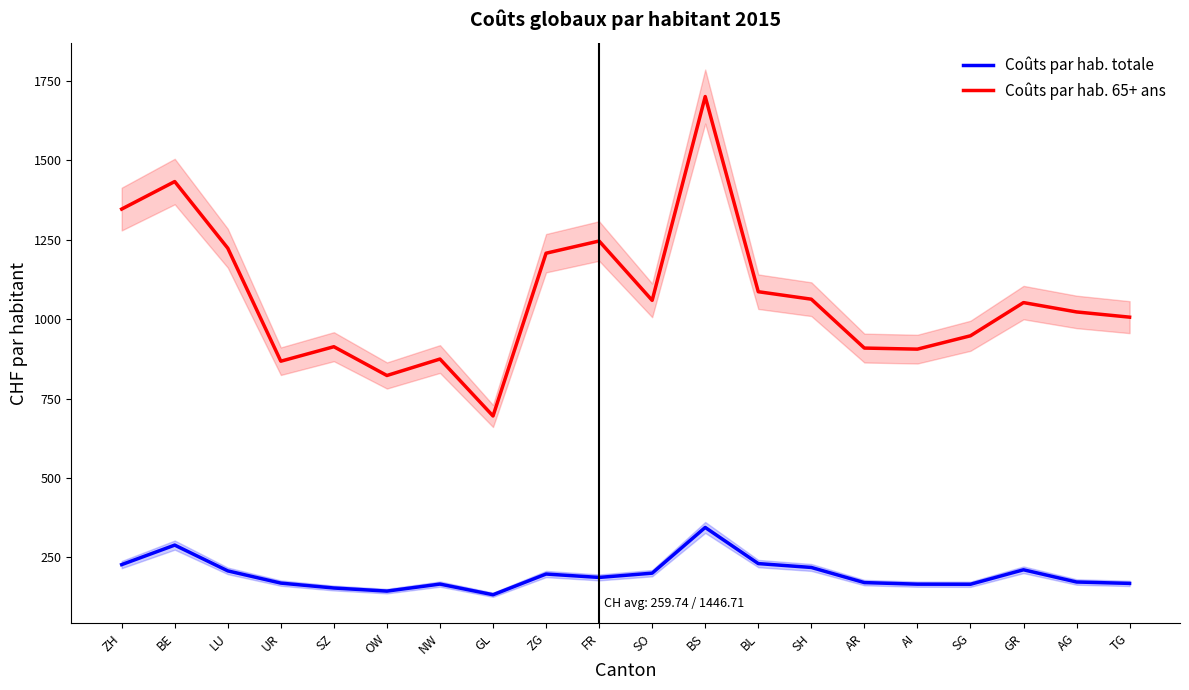

What is the label of the 6th point from the right?

AR